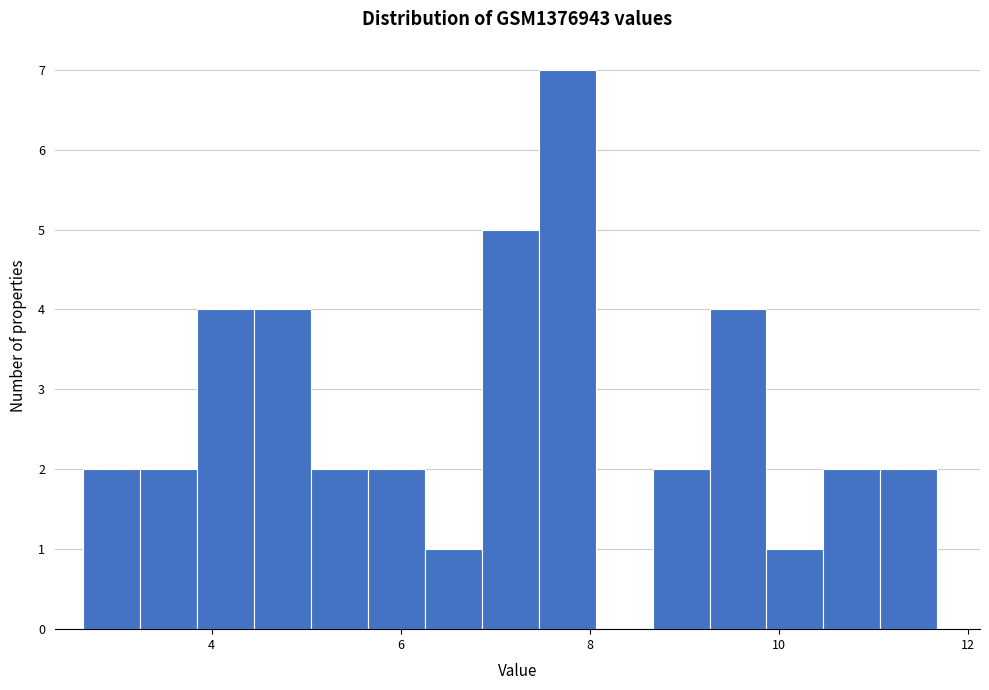

Read against the x-axis, roughly where is the centre of the tallest bar?

7.8